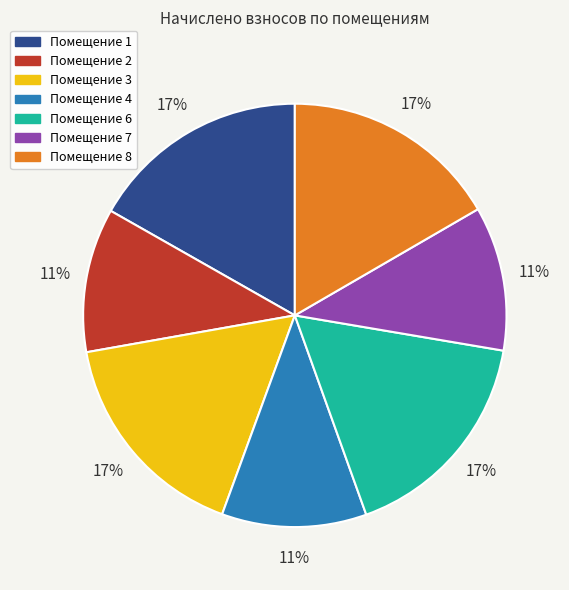

Is there a majority slice in this chart?

No